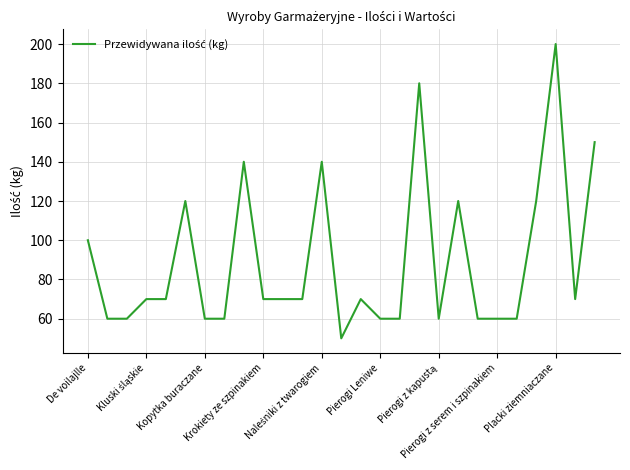

What is the smallest value displayed?

50